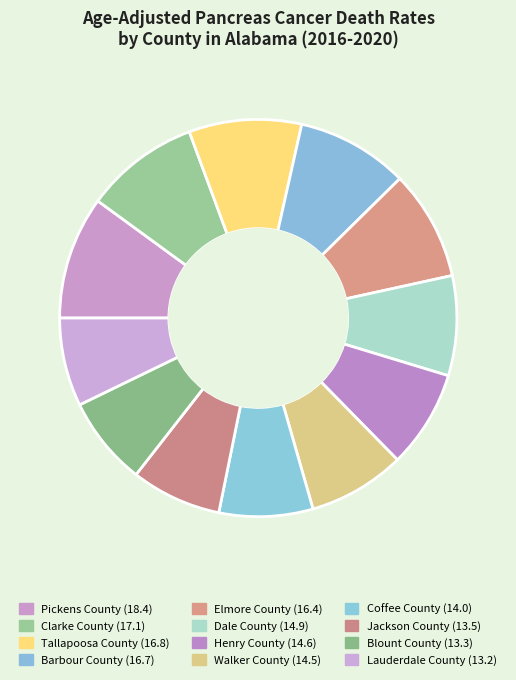

Rank the categories by value from highest to lowest.

Pickens County, Clarke County, Tallapoosa County, Barbour County, Elmore County, Dale County, Henry County, Walker County, Coffee County, Jackson County, Blount County, Lauderdale County